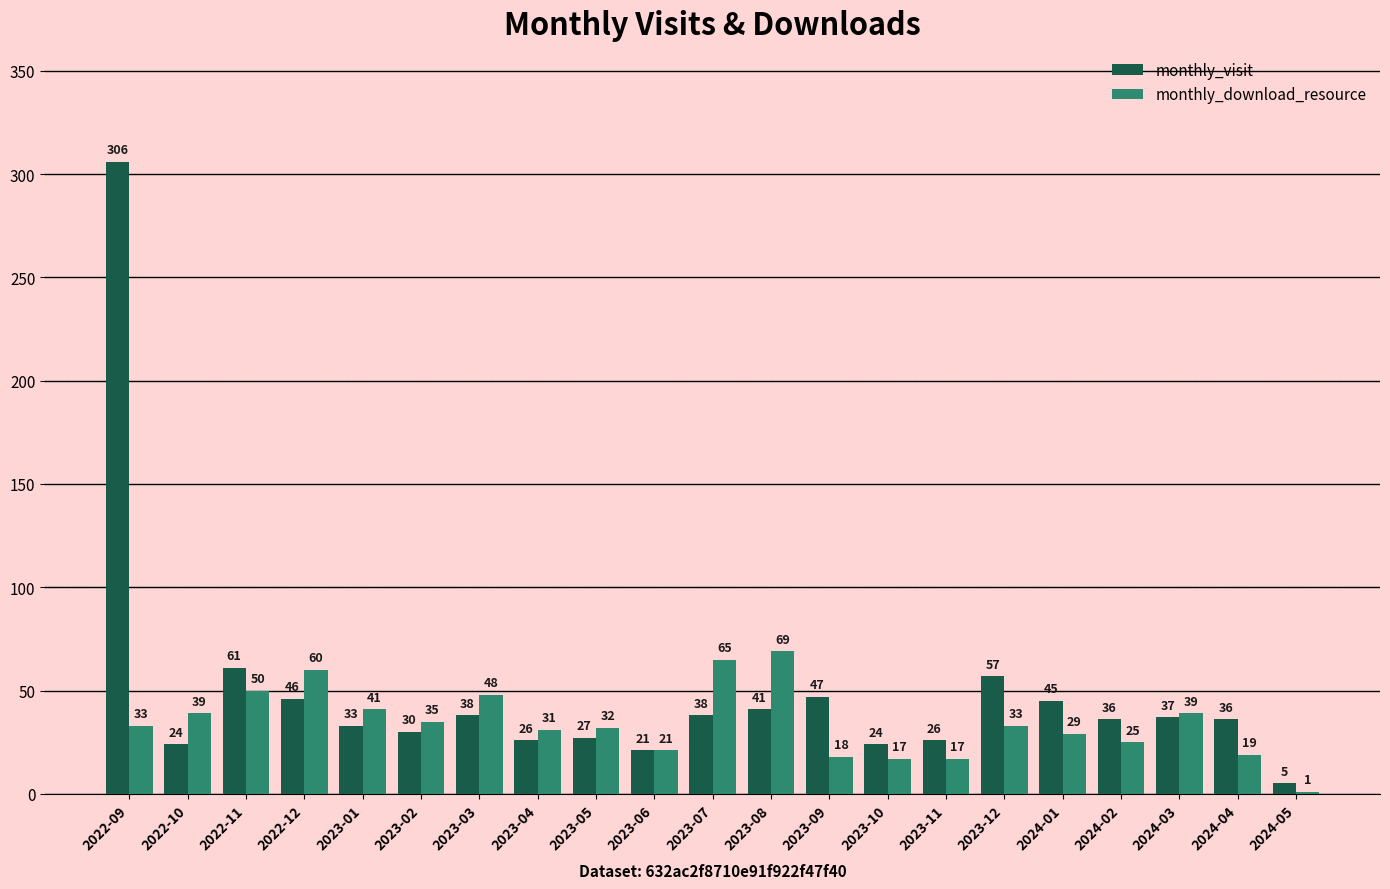

True or false: monthly_download_resource has a value of 36 at 2023-08.

False